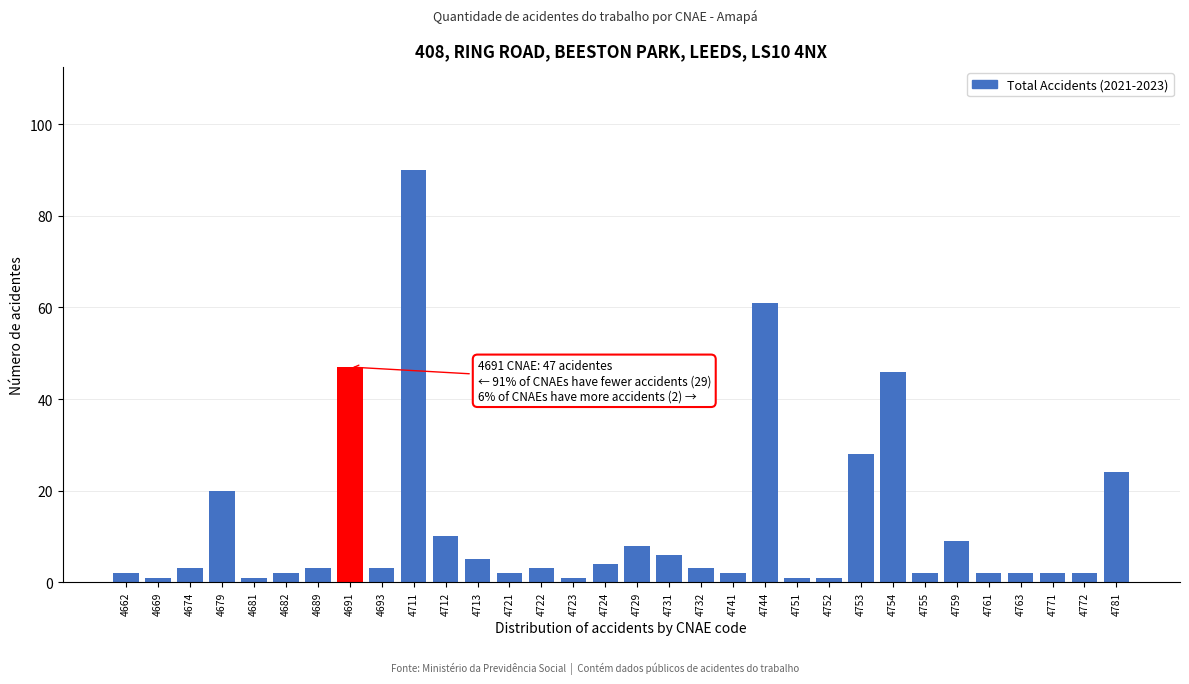

What is the value of the 12th bar from the left?

5